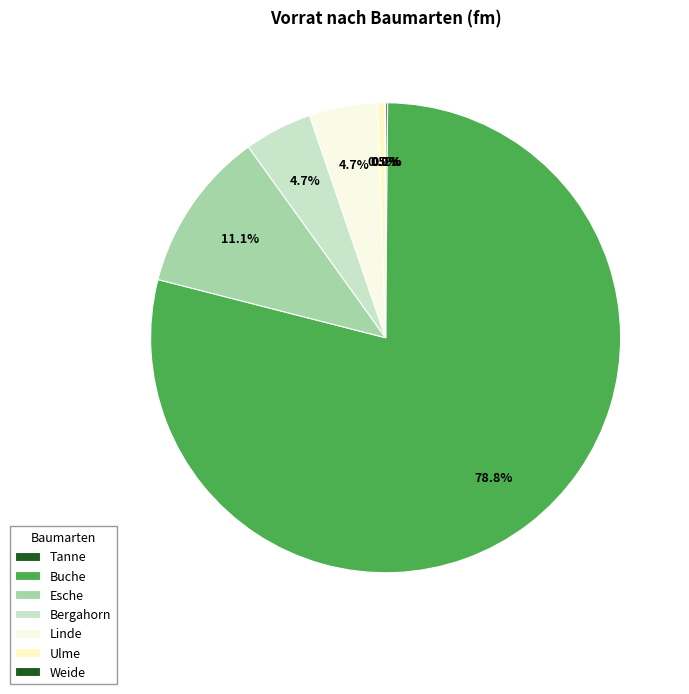

Does Tanne represent more than half of the total?

No